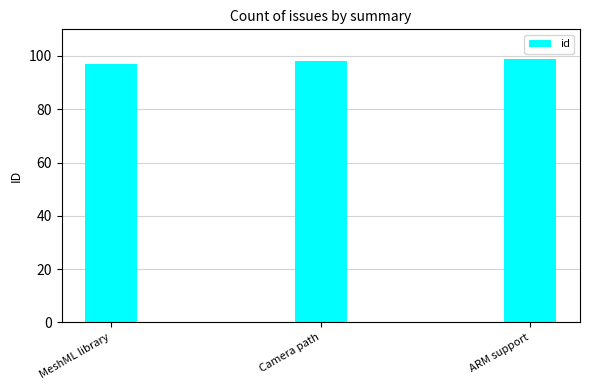

Between MeshML library and ARM support, which is larger?

ARM support